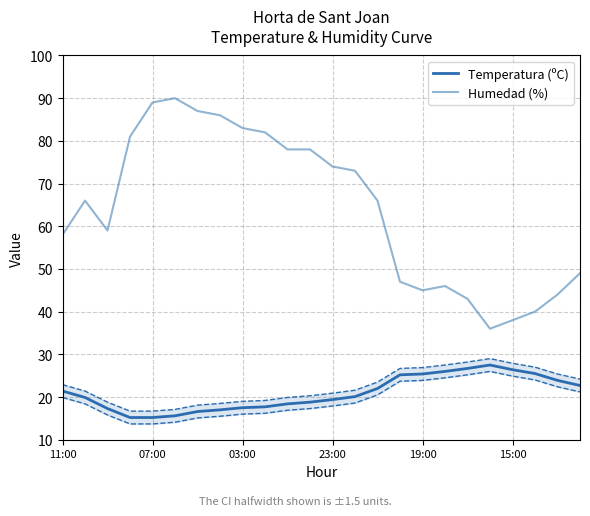

How many interior local peaks does the Temperatura (ºC) series have?

1